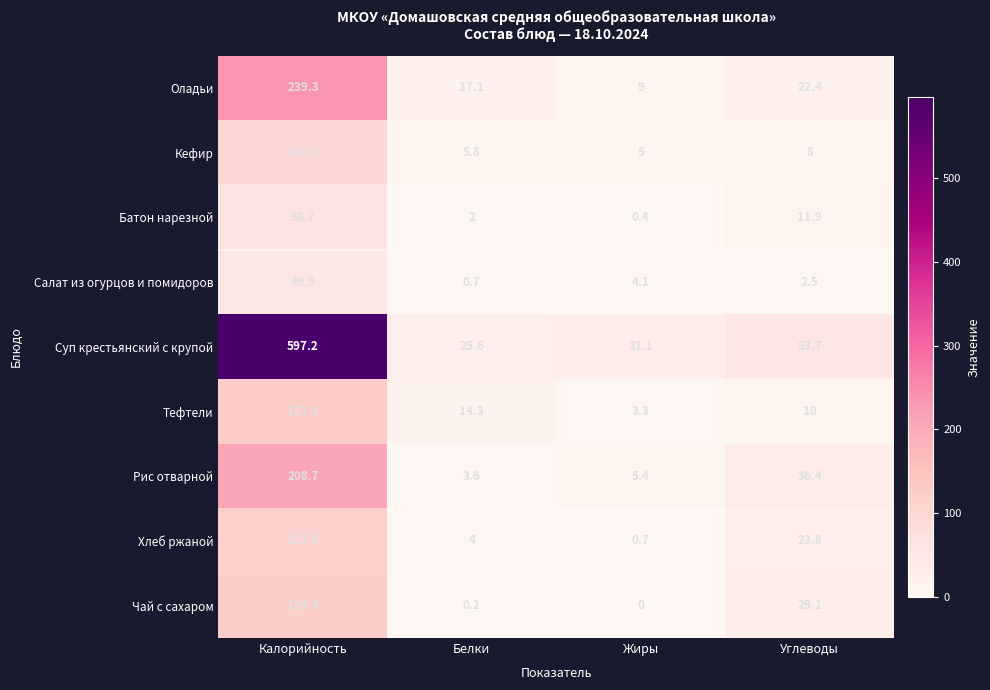

What is the spread (max minus min) of values at Жиры?

31.1